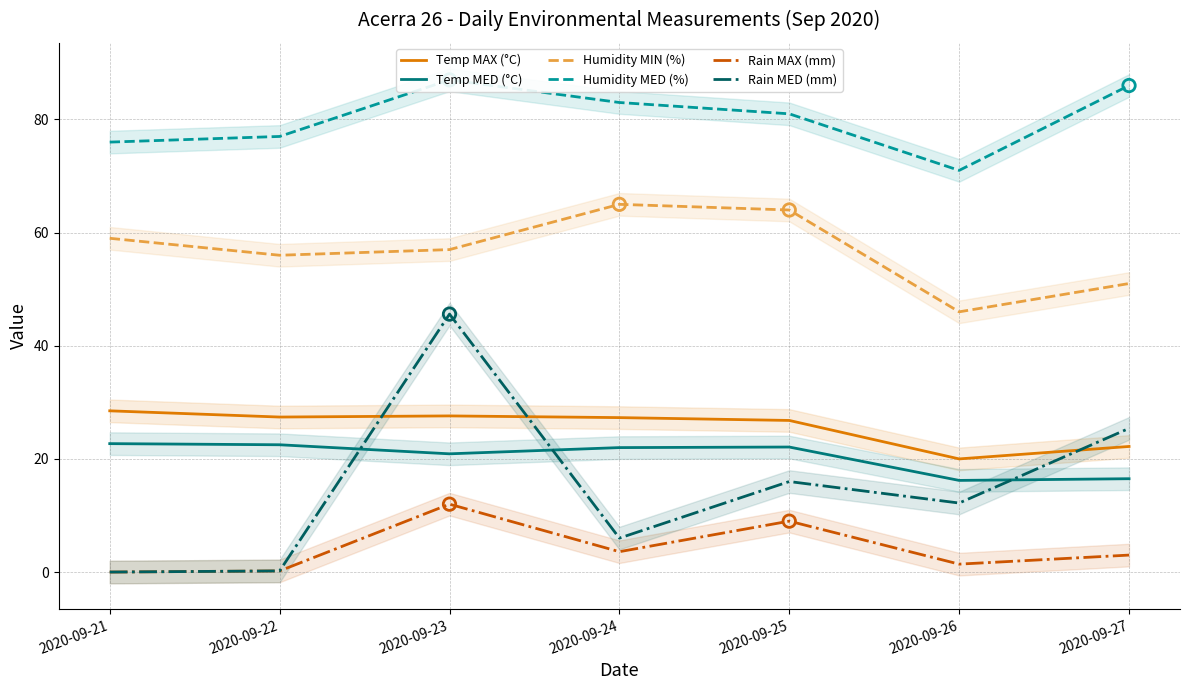

Which series reaches the maximum Y coordinate?

Humidity MED (%)